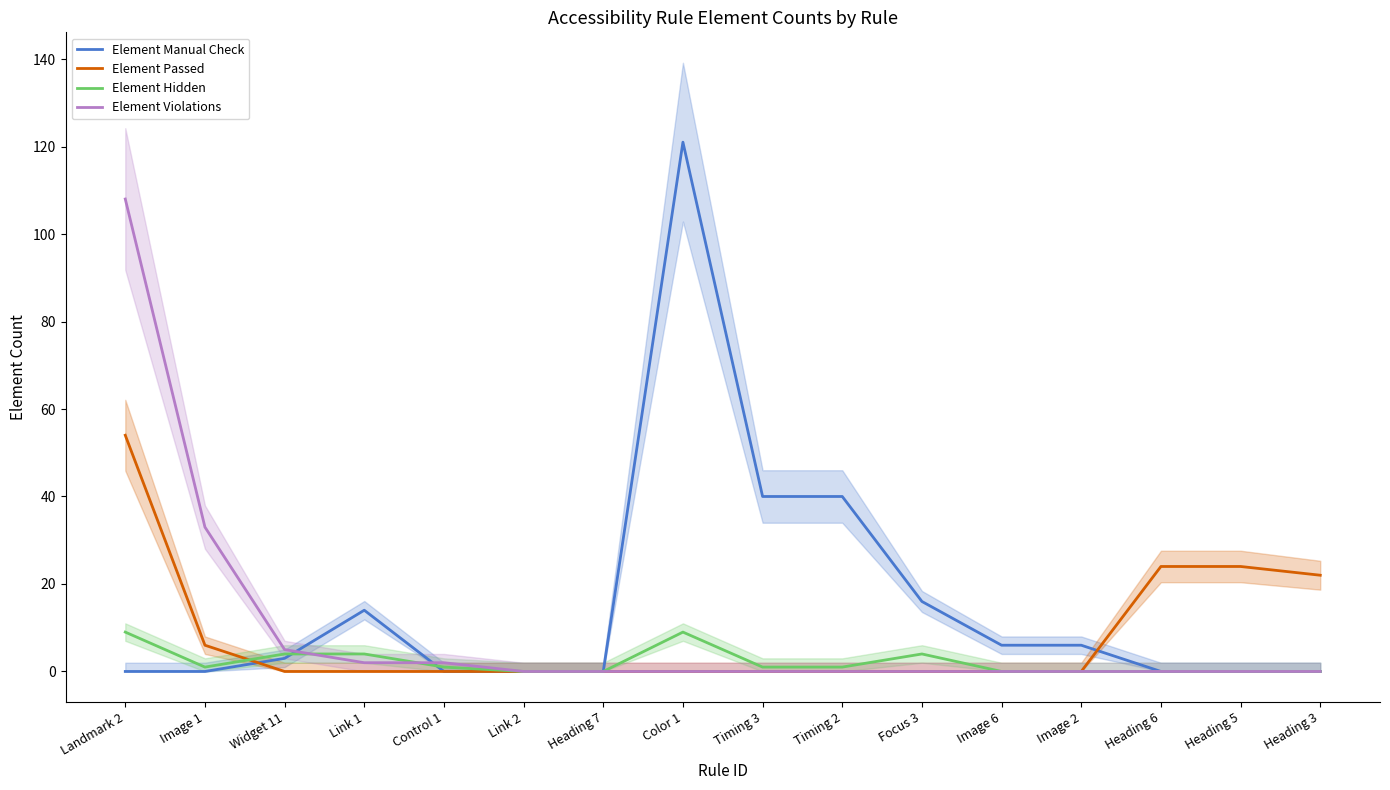

How many data points does each series have?

16